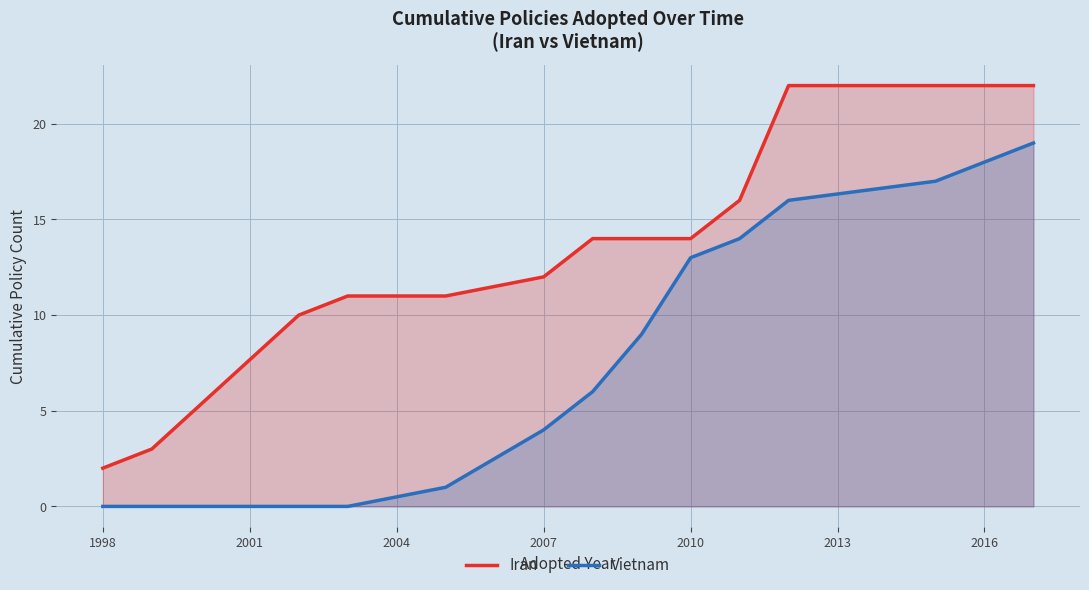

What is the value of the Iran point at the 13th from the left?

22